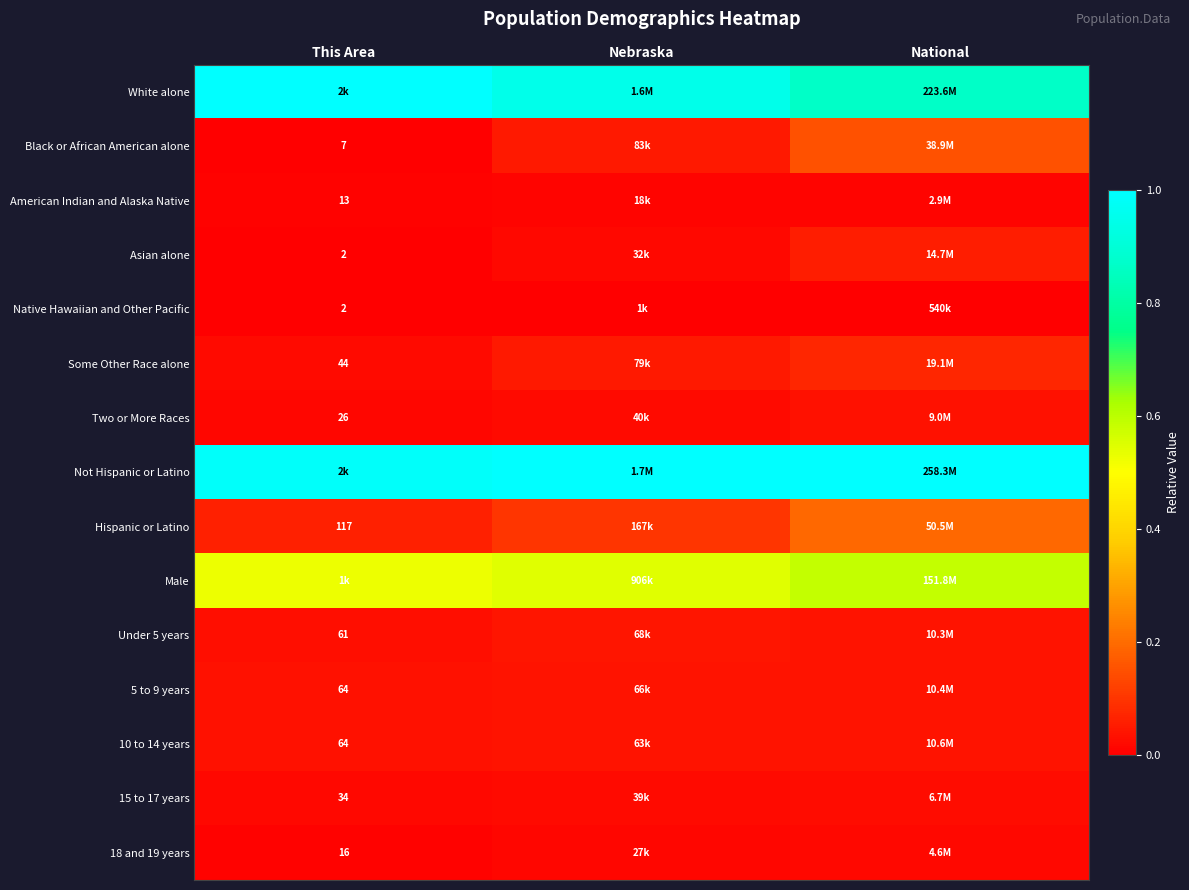

How many series are shown in this chart?

15